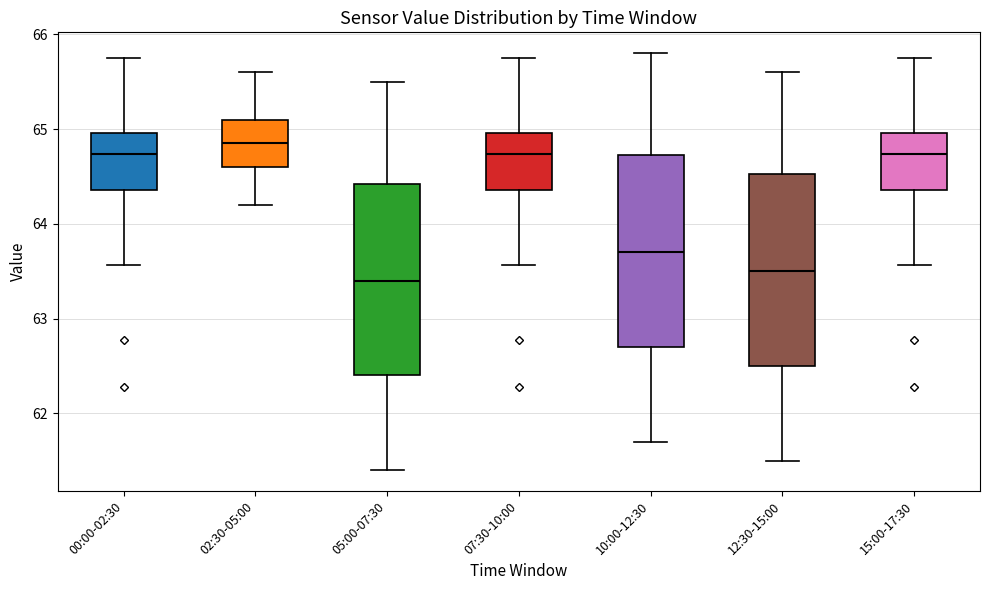

Reading left to right, read every box against the y-axis: the position of its median line, the range the box covers, and the ends of its whiskers. The values are not printed on the chart, so give them approximately, as read against the axis.

00:00-02:30: median 64.7, box 64.4 to 65.0, whiskers 63.6 to 65.8
02:30-05:00: median 64.9, box 64.6 to 65.1, whiskers 64.2 to 65.6
05:00-07:30: median 63.4, box 62.4 to 64.4, whiskers 61.4 to 65.5
07:30-10:00: median 64.7, box 64.4 to 65.0, whiskers 63.6 to 65.8
10:00-12:30: median 63.7, box 62.7 to 64.7, whiskers 61.7 to 65.8
12:30-15:00: median 63.5, box 62.5 to 64.5, whiskers 61.5 to 65.6
15:00-17:30: median 64.7, box 64.4 to 65.0, whiskers 63.6 to 65.8